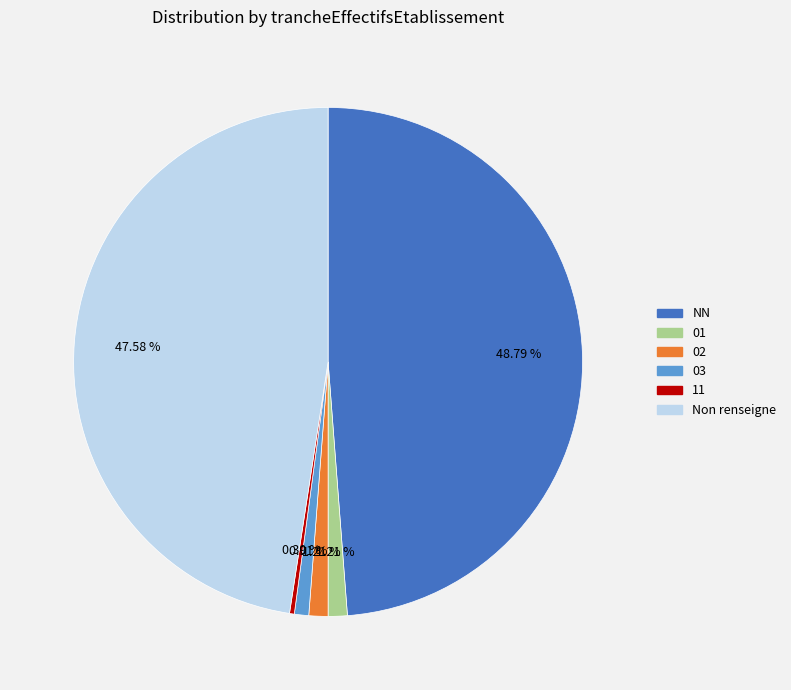

Is it true that 11 is 6% of the pie?

False